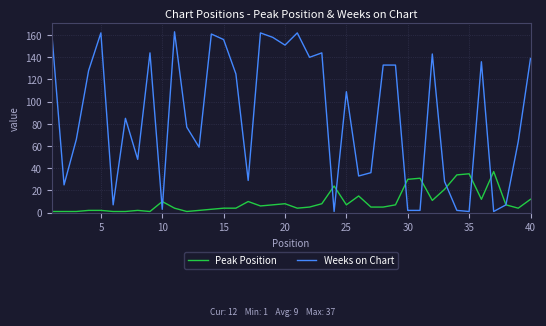

How many values in the Weeks on Chart series are below 109?

20